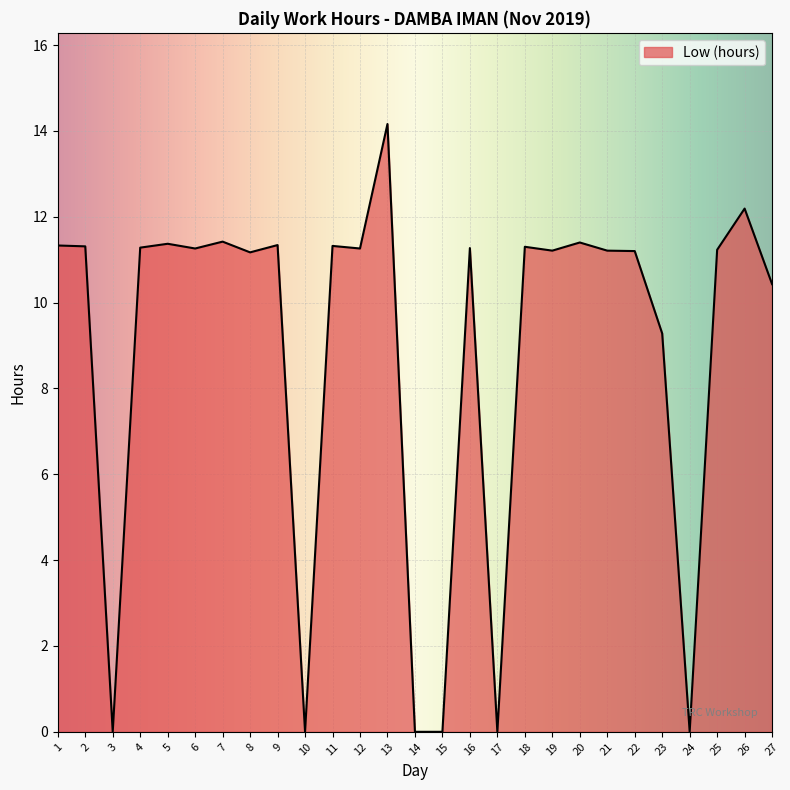

Where is the data nearest to the value 7?

23